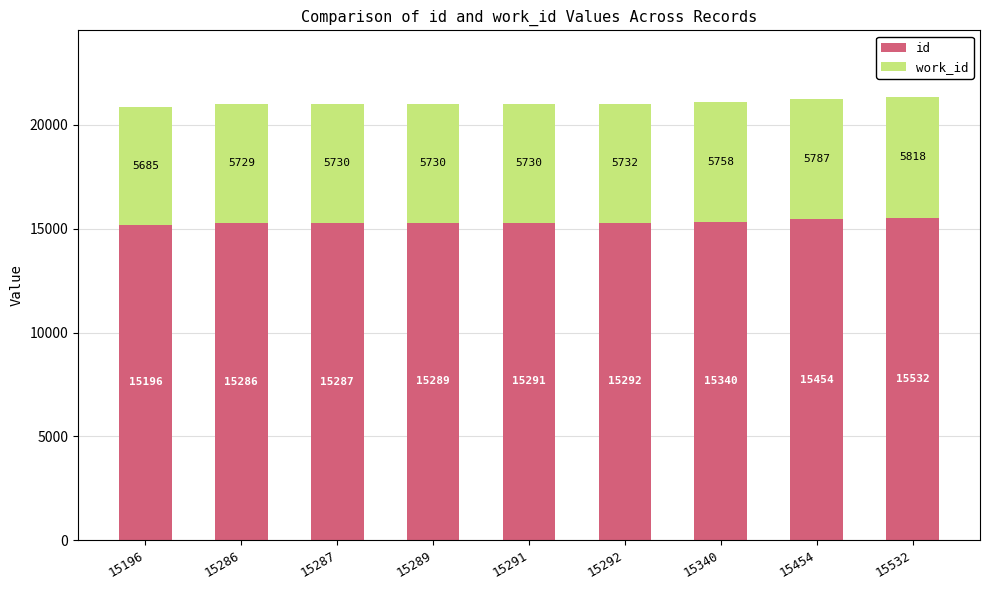

What is the approximate value of id at 15292, to the nearest 10?

15290